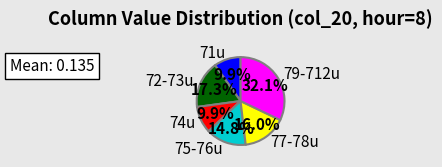

To the nearest percent, what is the difference between the largest and smallest slice percentages?

22%